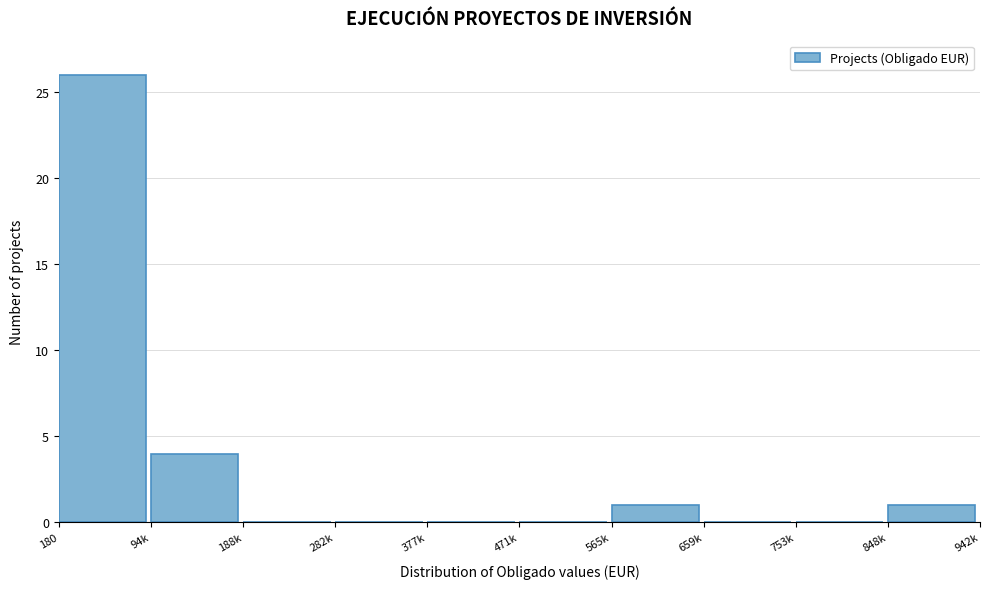

Reading left to right, list all the values displayed in this chart.

180=26	94k=4	188k=0	282k=0	377k=0	471k=0	565k=1	659k=0	753k=0	848k=1